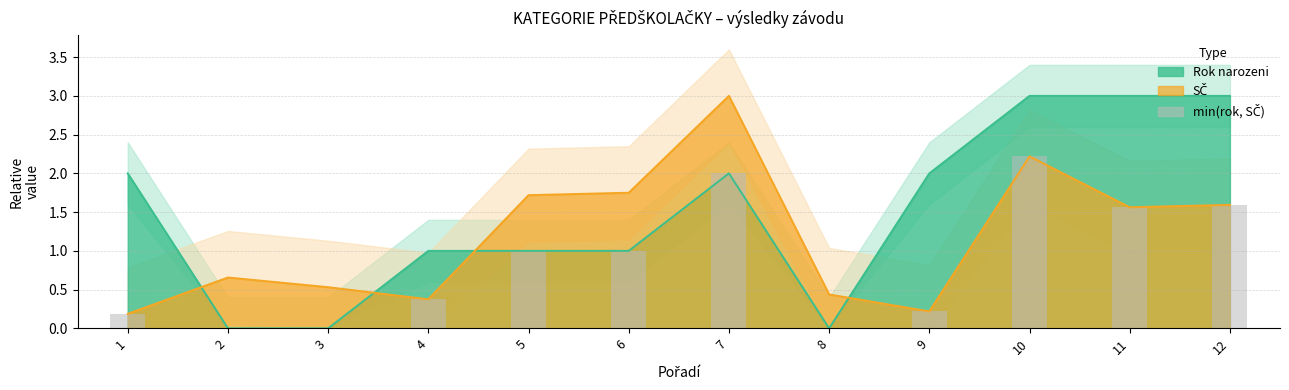

What is the sum of all values?

10.2